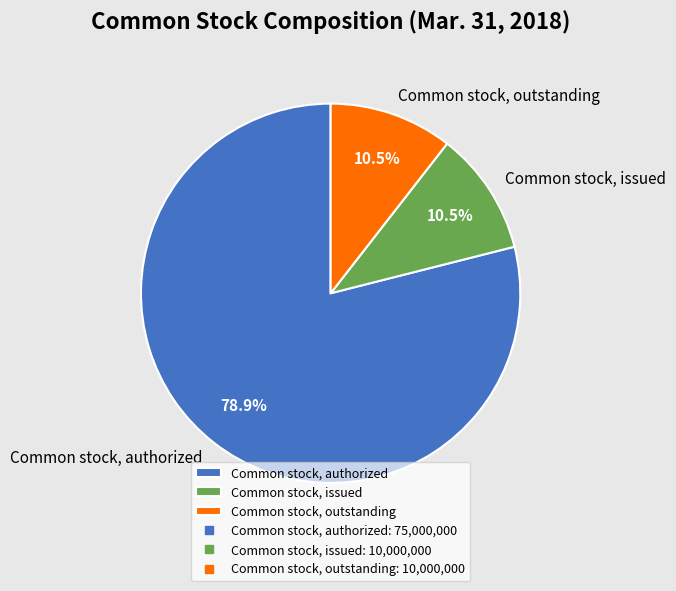

What percentage do Common stock, authorized and Common stock, outstanding together represent?

89.5%